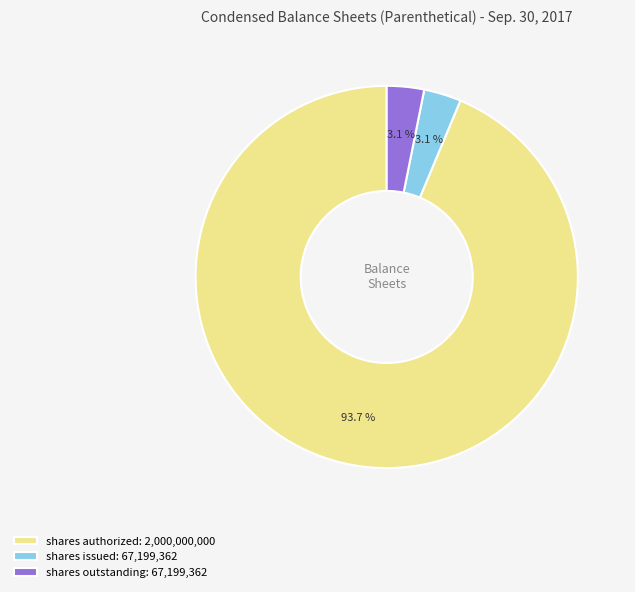

Do shares outstanding: 67,199,362 and shares issued: 67,199,362 together represent more than half of the pie?

No